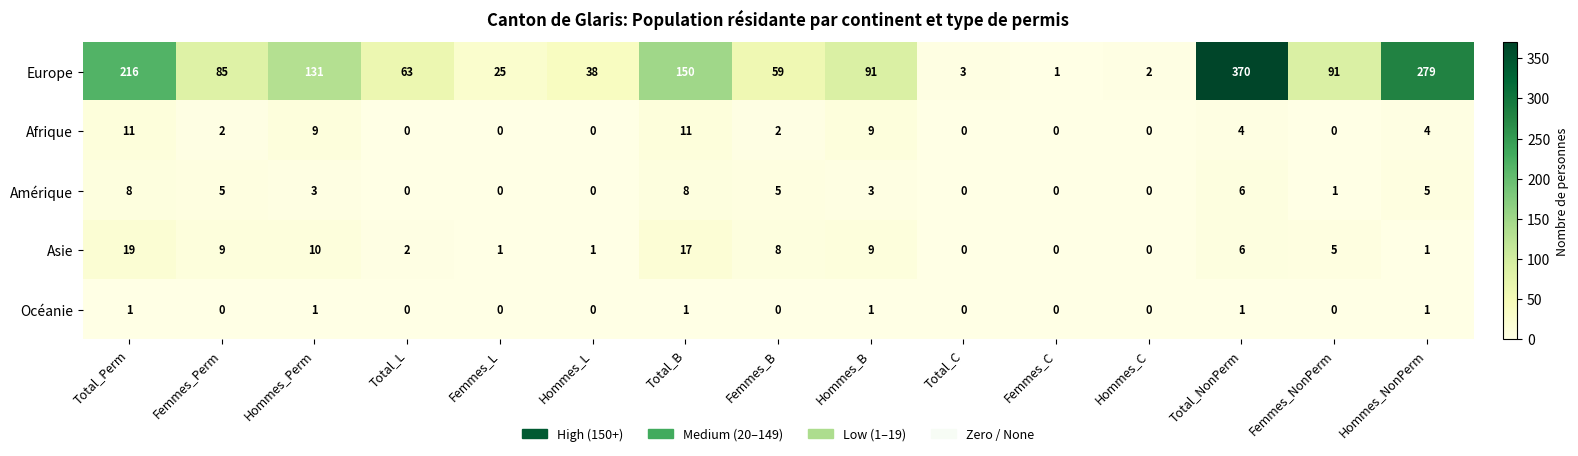

What is the difference between the second highest and second lowest values in the Amérique series?

8